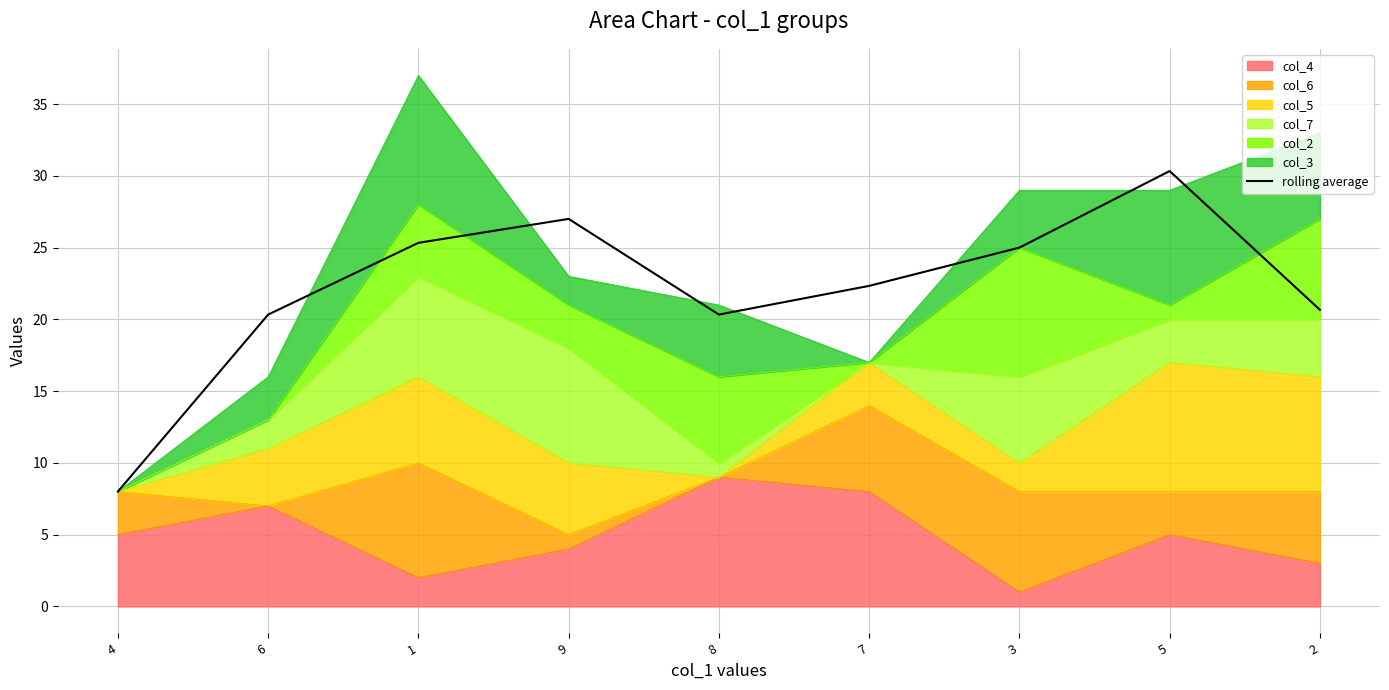

What is the average value?

22.1